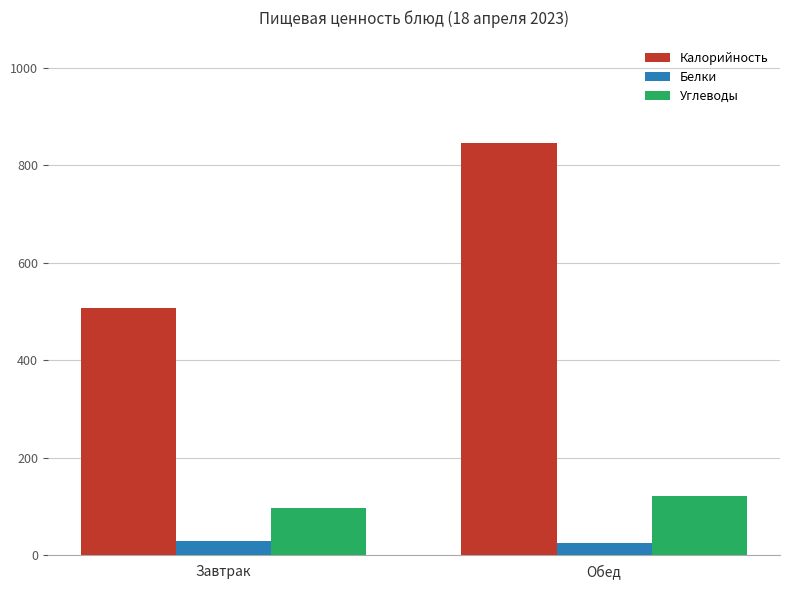

What is the lowest value of the Углеводы series?

95.9